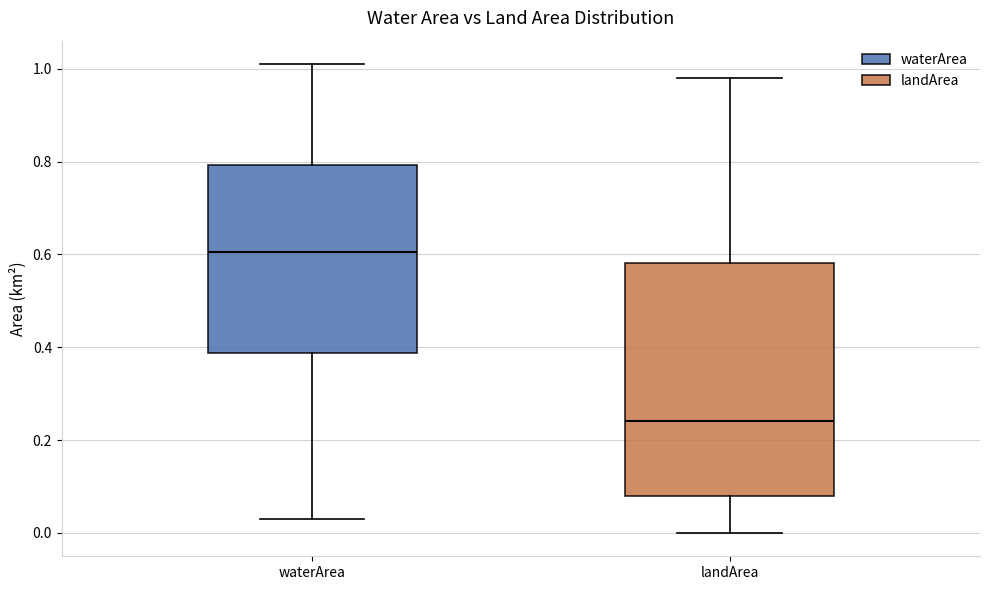

Where is the upper edge of the box for landArea on the y-axis? The values are not printed on the chart, so give them approximately, as read against the axis.

0.58